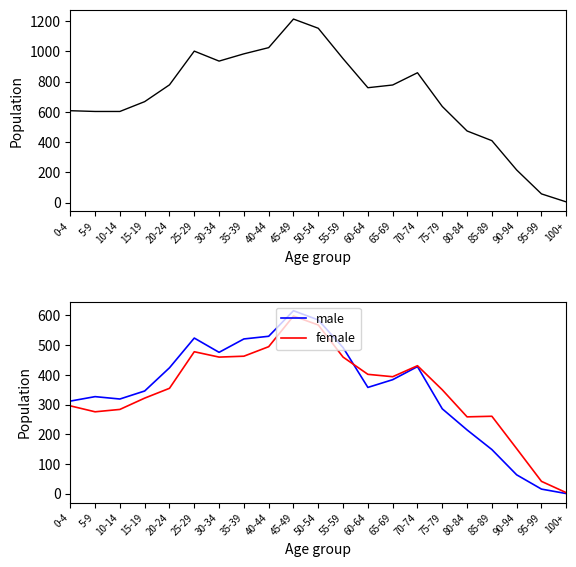

Which series ends up on top after the final intersection of male and female?

female